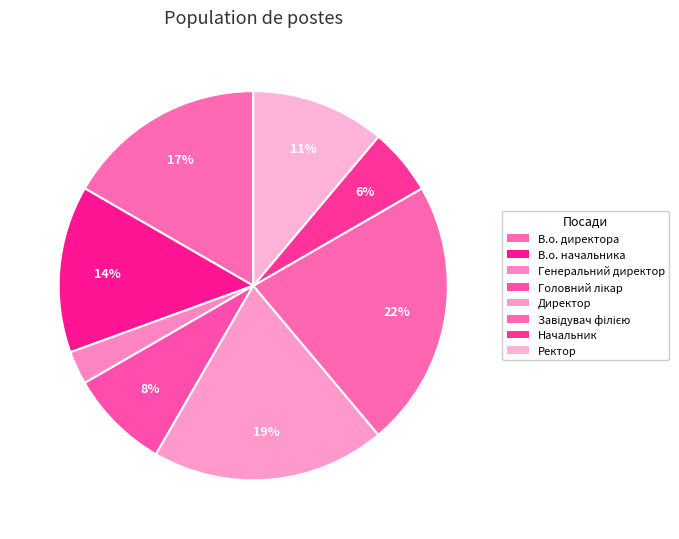

The Головний лікар slice represents 1% of the pie. True or false?

False